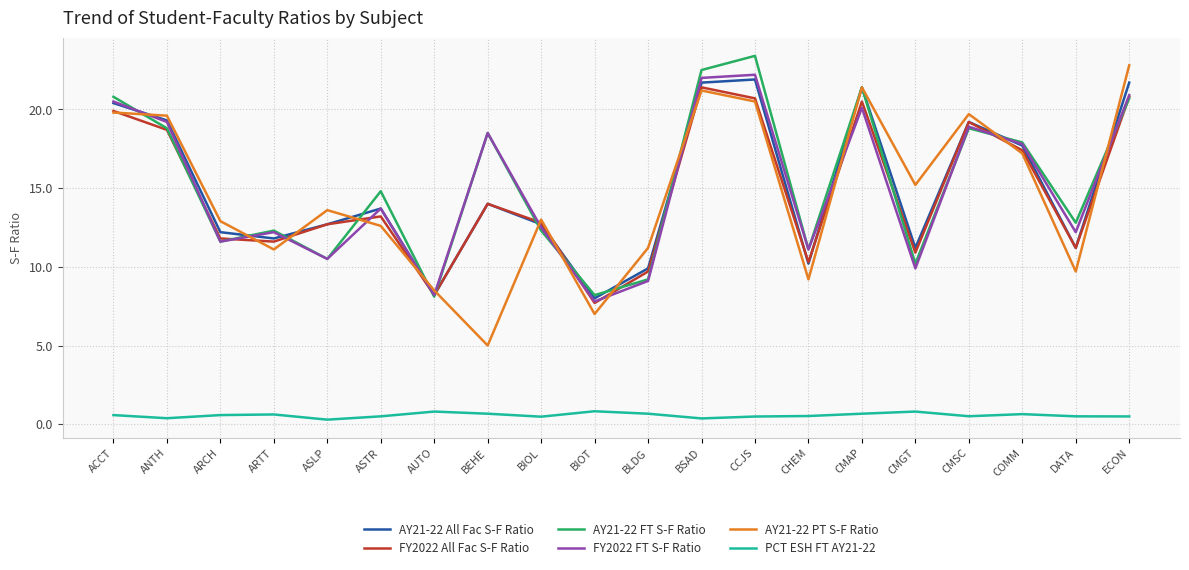

Count the number of data series in this chart.

6